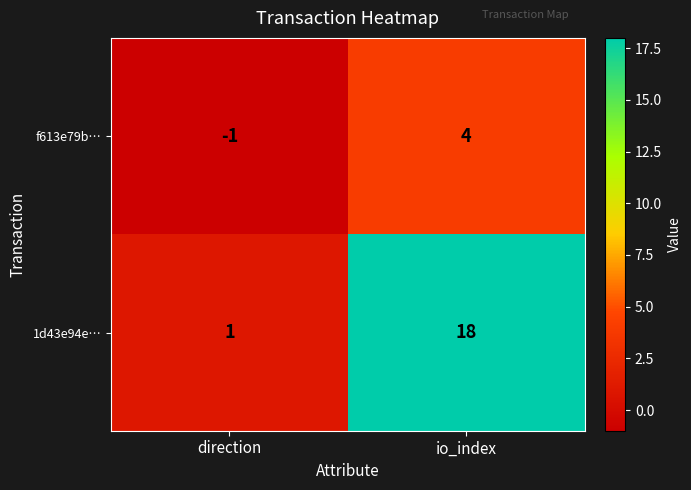

The value of 1d43e94e… at io_index is 10. True or false?

False